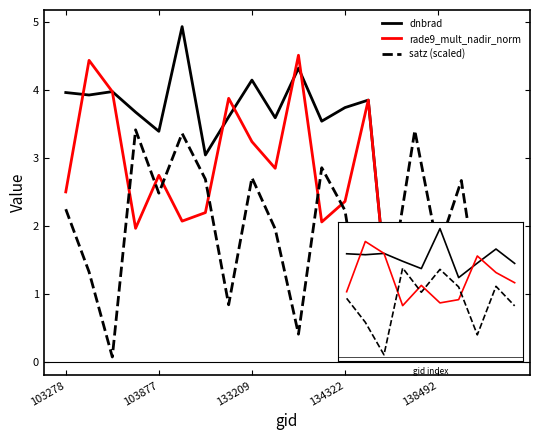

Is it true that satz (scaled) equals 2.7 at 8?

True